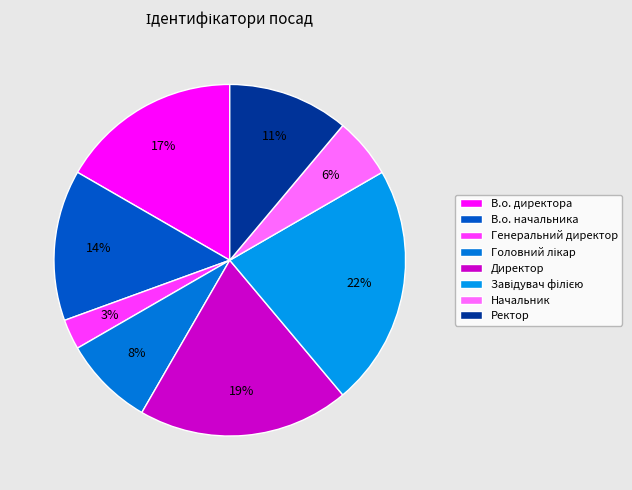

To the nearest percent, what percentage of the pie is Завідувач філією?

22%